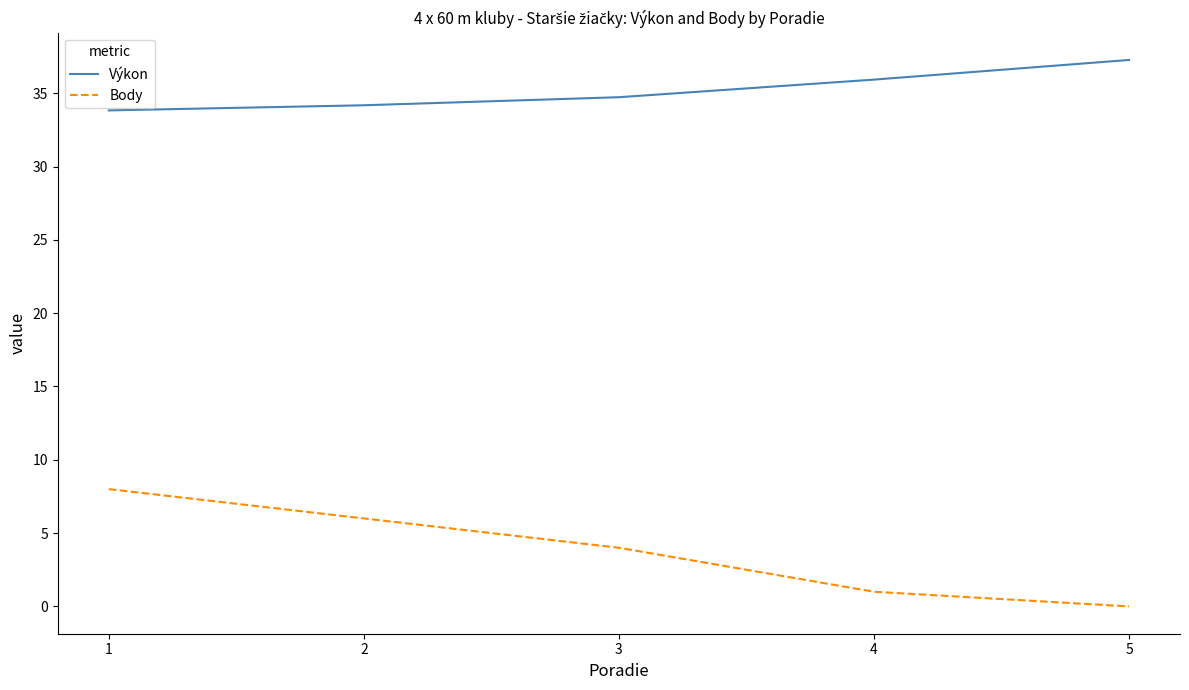

What is the sum of the Výkon values at 2 and 5?

71.5